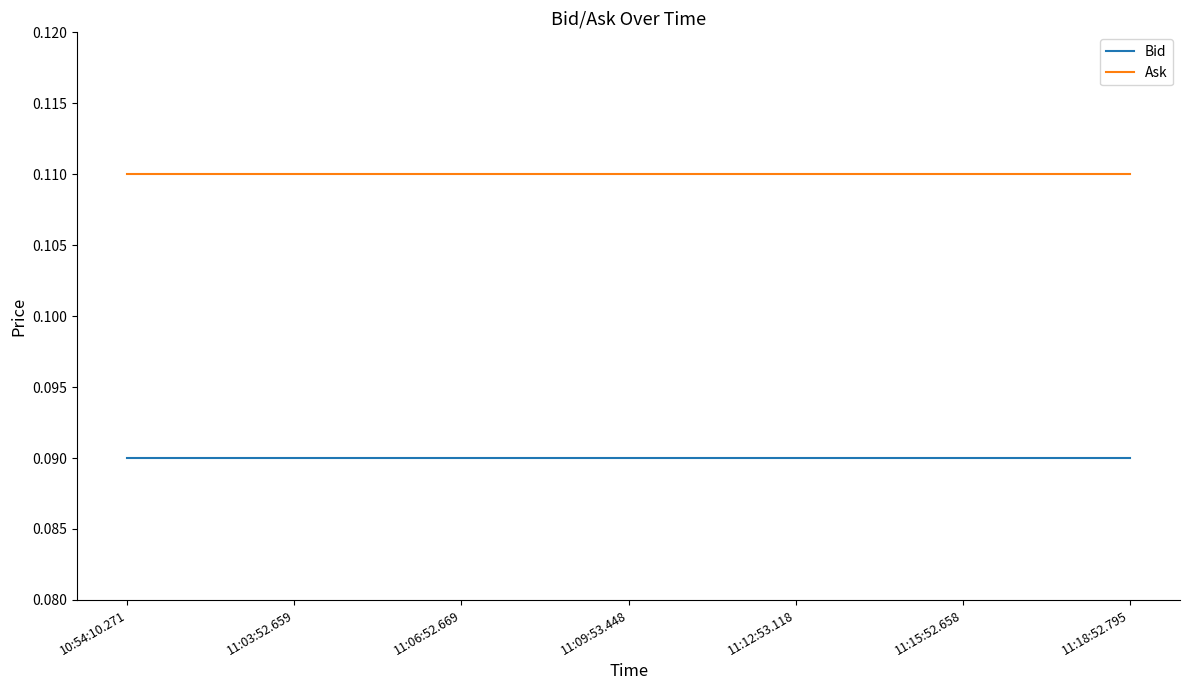

What position from the right is 11:15:52.658?

2